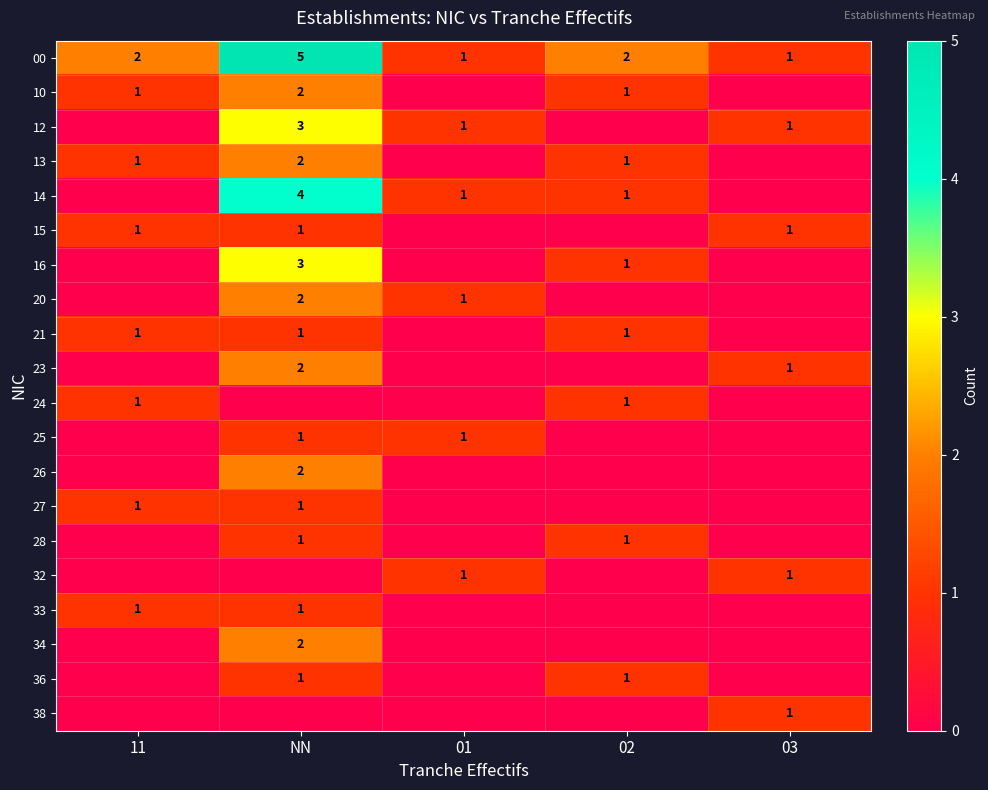

What is the spread (max minus min) of values at 02?

2